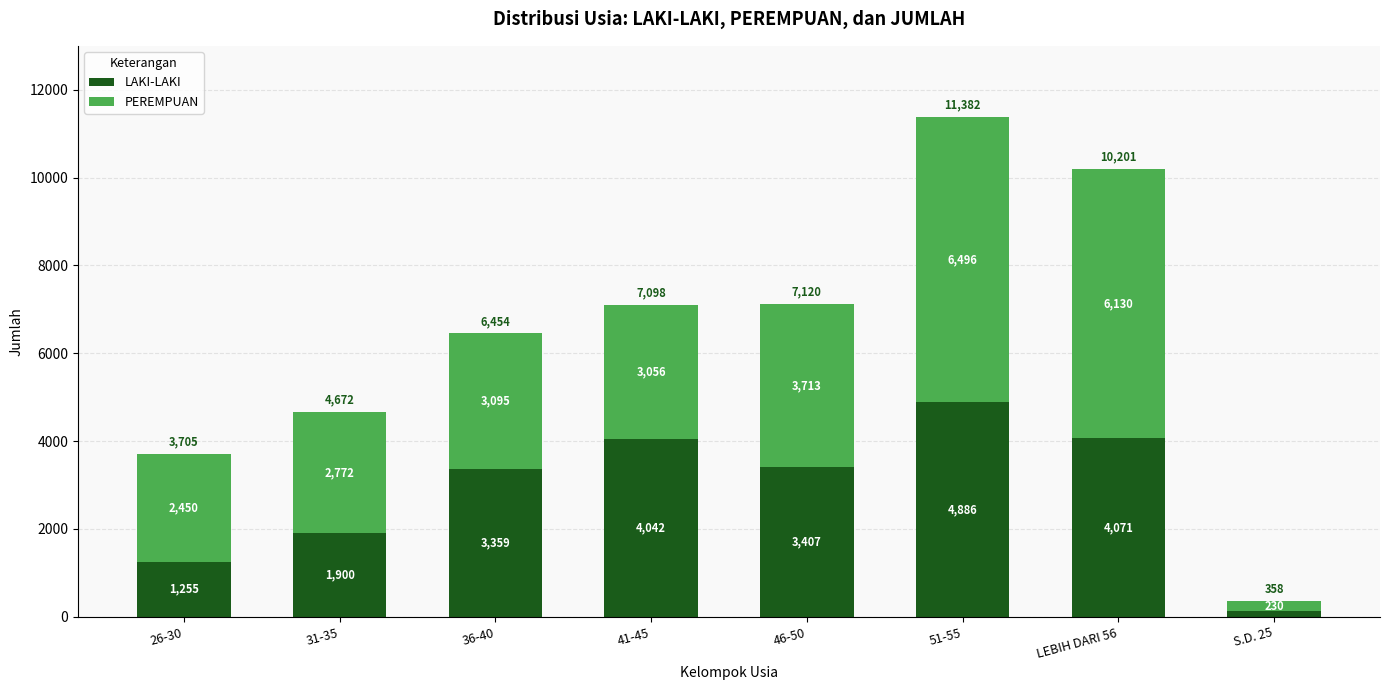

True or false: LAKI-LAKI has a value of 2442 at 41-45.

False